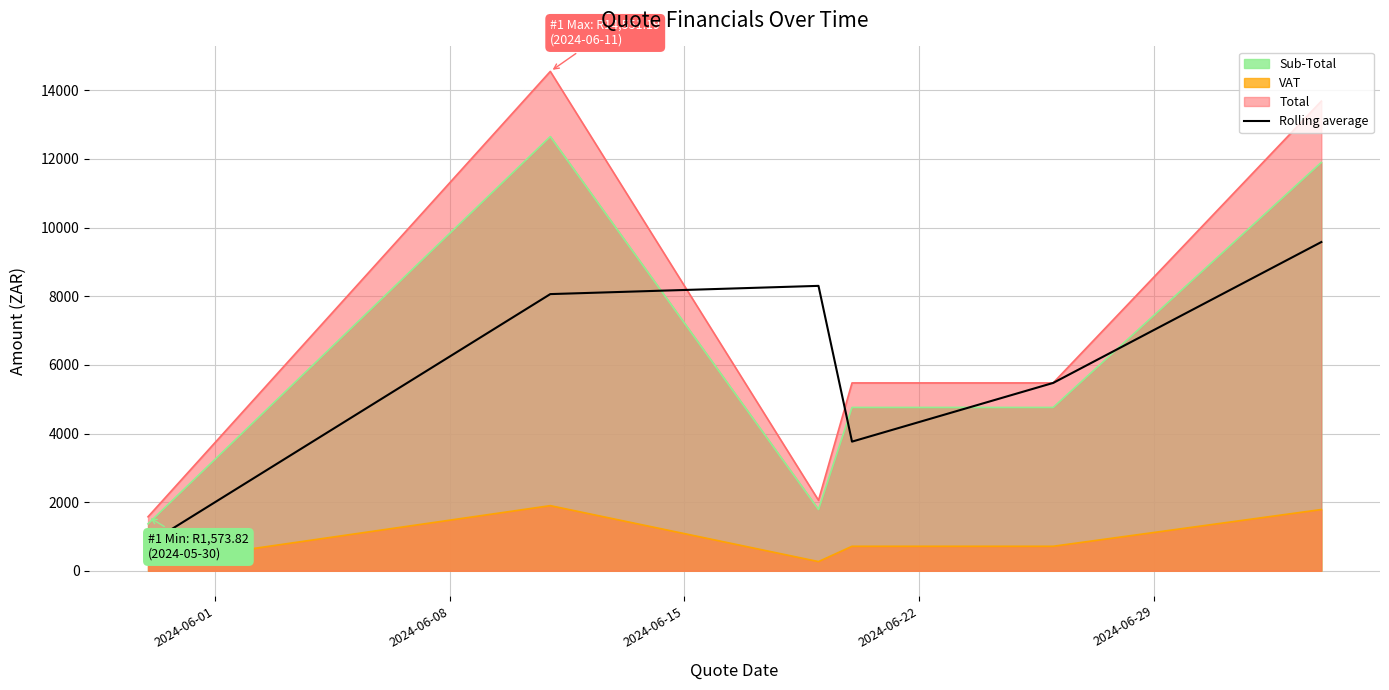

Which series has the largest range (max minus min)?

Total